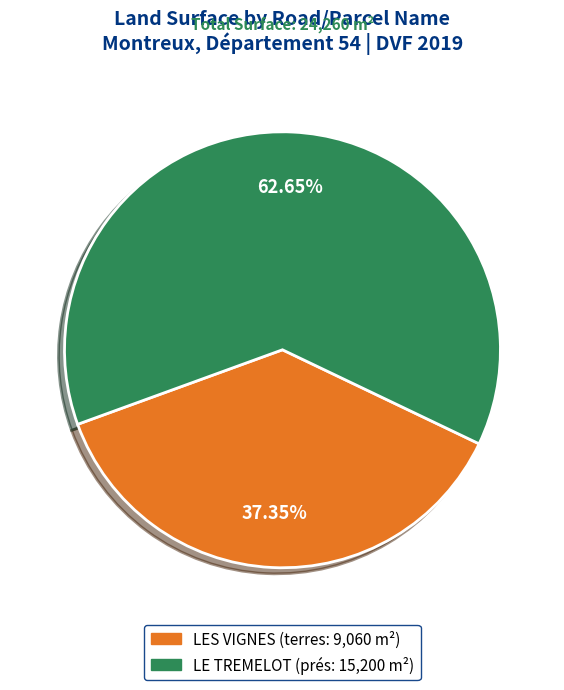

Combined, do LE TREMELOT and LES VIGNES account for over 50%?

Yes